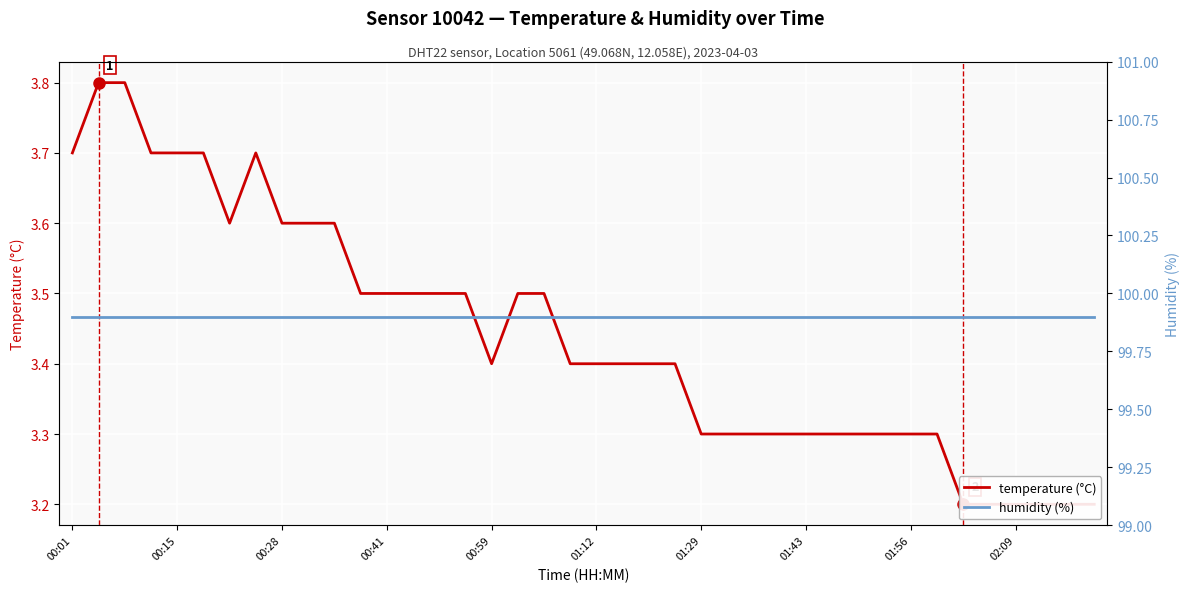

What is the label of the 21st point from the right?

19